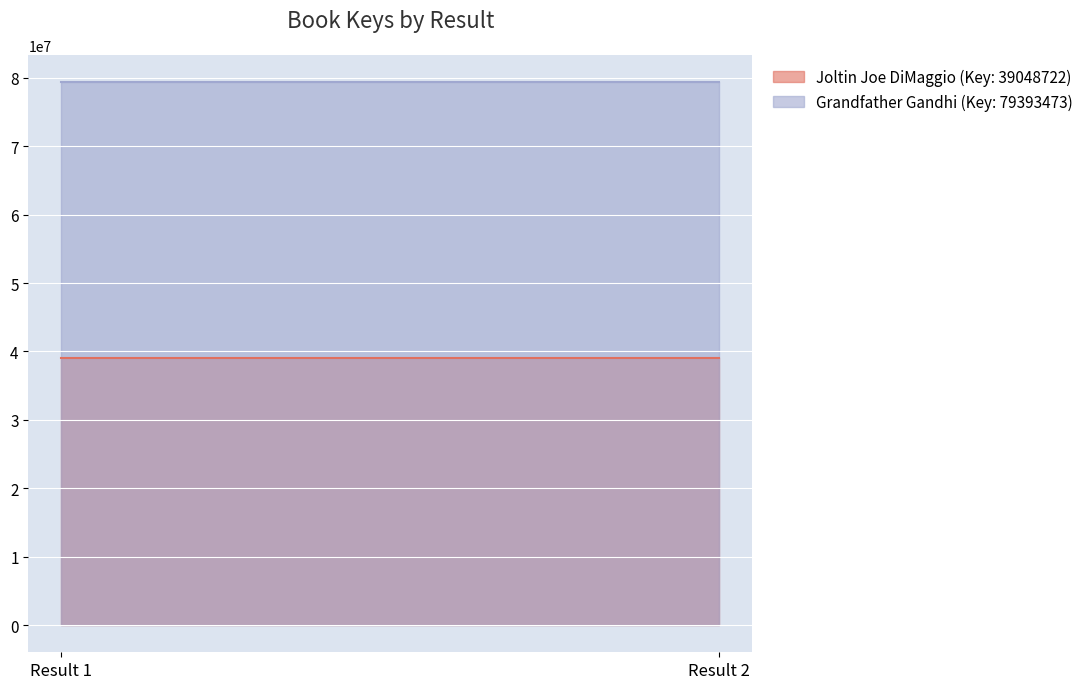

The value of Grandfather Gandhi (Key: 79393473) at Result 2 is 79393473. True or false?

True